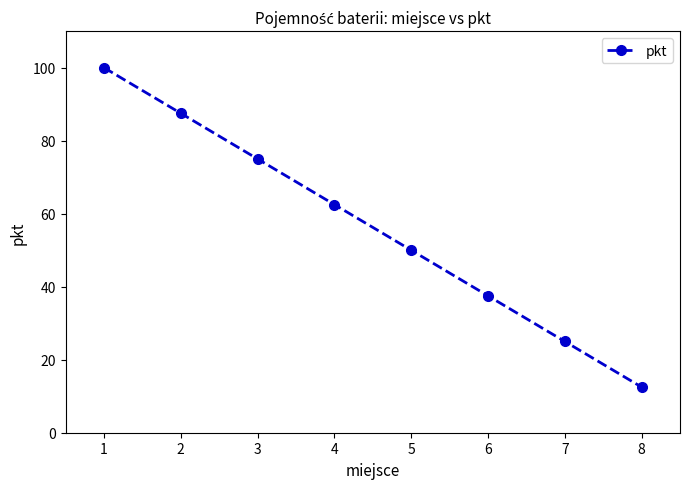

What is the difference between the second highest and minimum values?

75.0